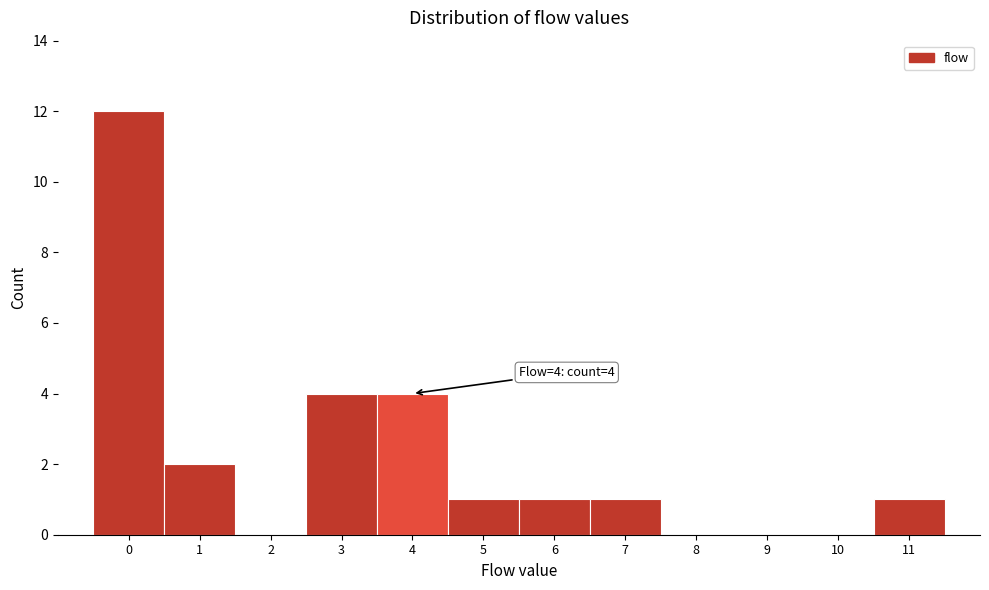

Over which range of the x-axis is the bar tallest?

-0.5 to 0.5